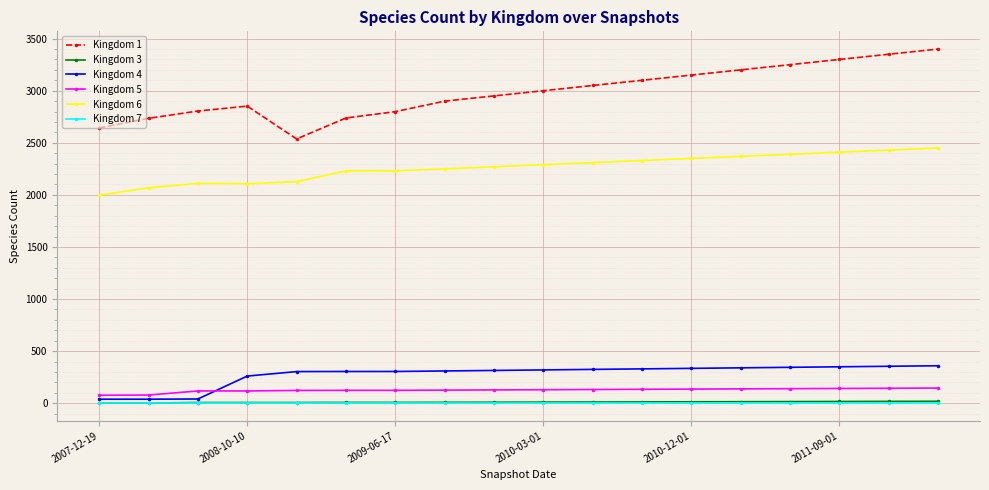

What is the greatest value displayed?

3400